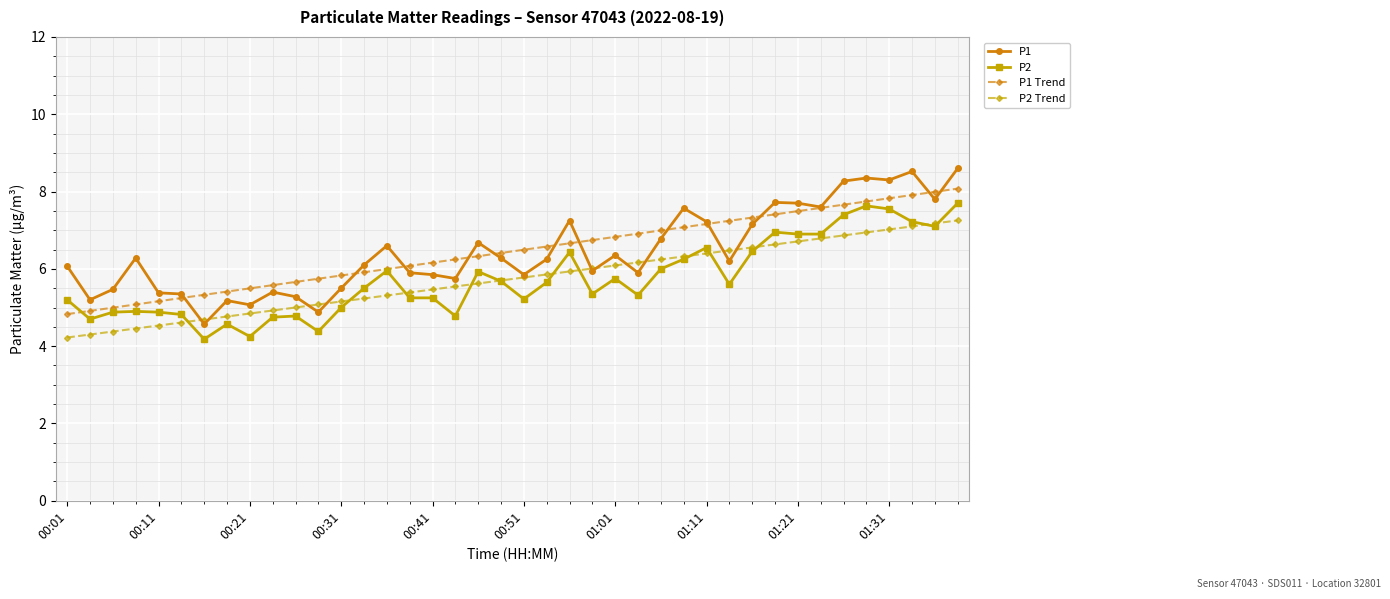

True or false: P2 has more than 0 interior local peaks.

True